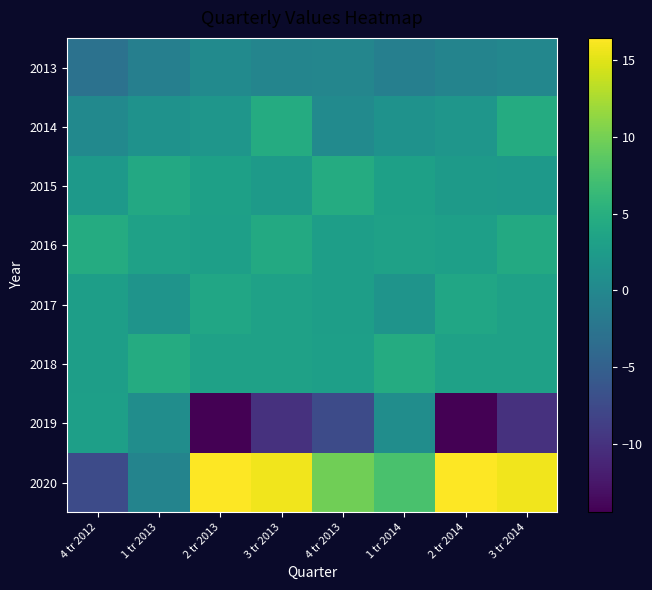

Which series has the largest range (max minus min)?

2020